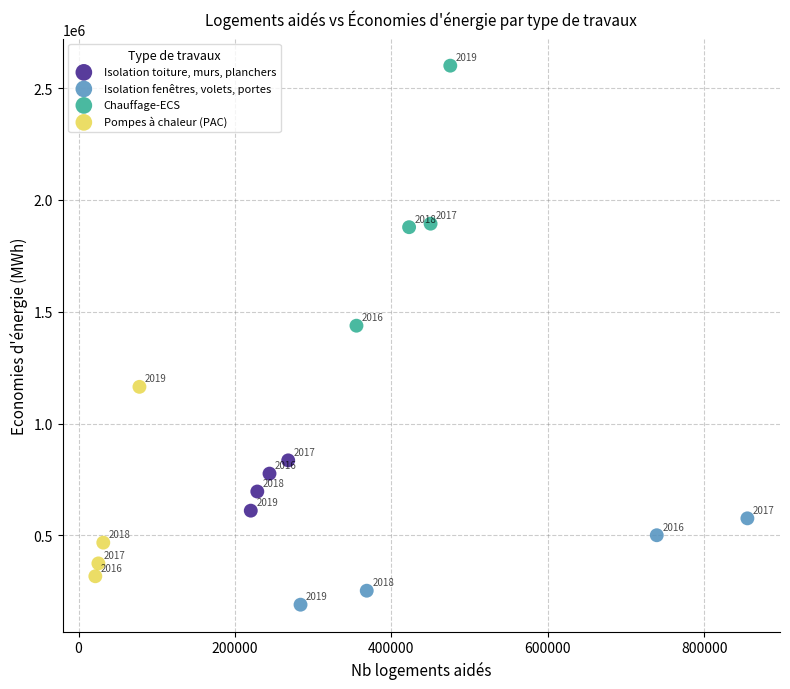

Which series reaches the minimum Y coordinate?

Isolation fenêtres, volets, portes